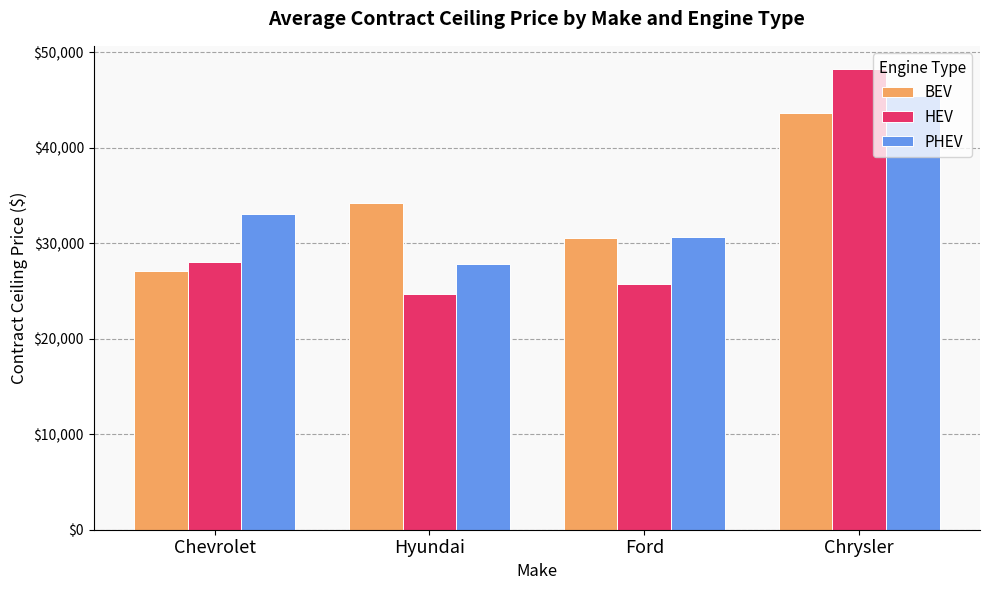

At Hyundai, list the series in order from smallest to largest.

HEV, PHEV, BEV